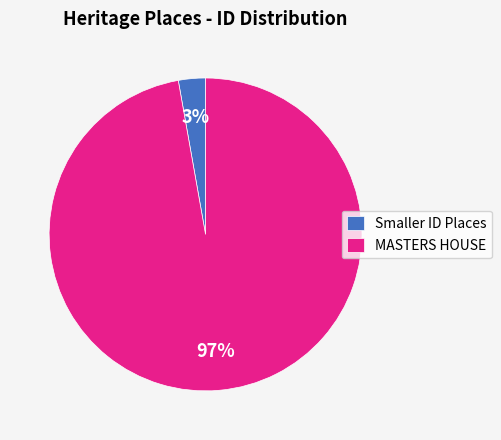

Is there any slice that represents more than half of the pie?

Yes